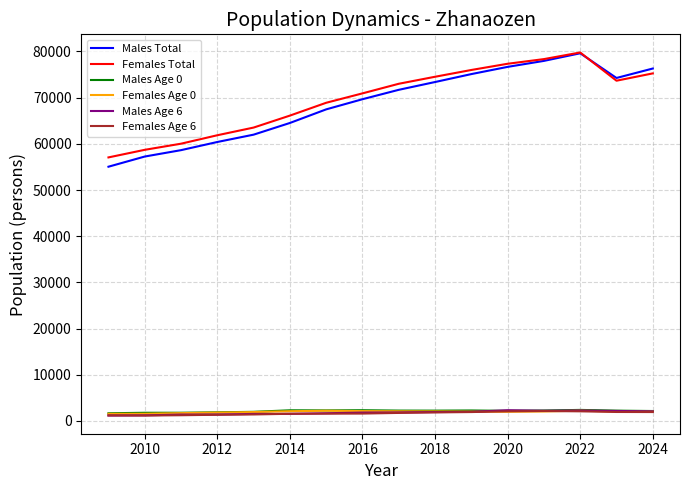

Which series has the largest range (max minus min)?

Males Total